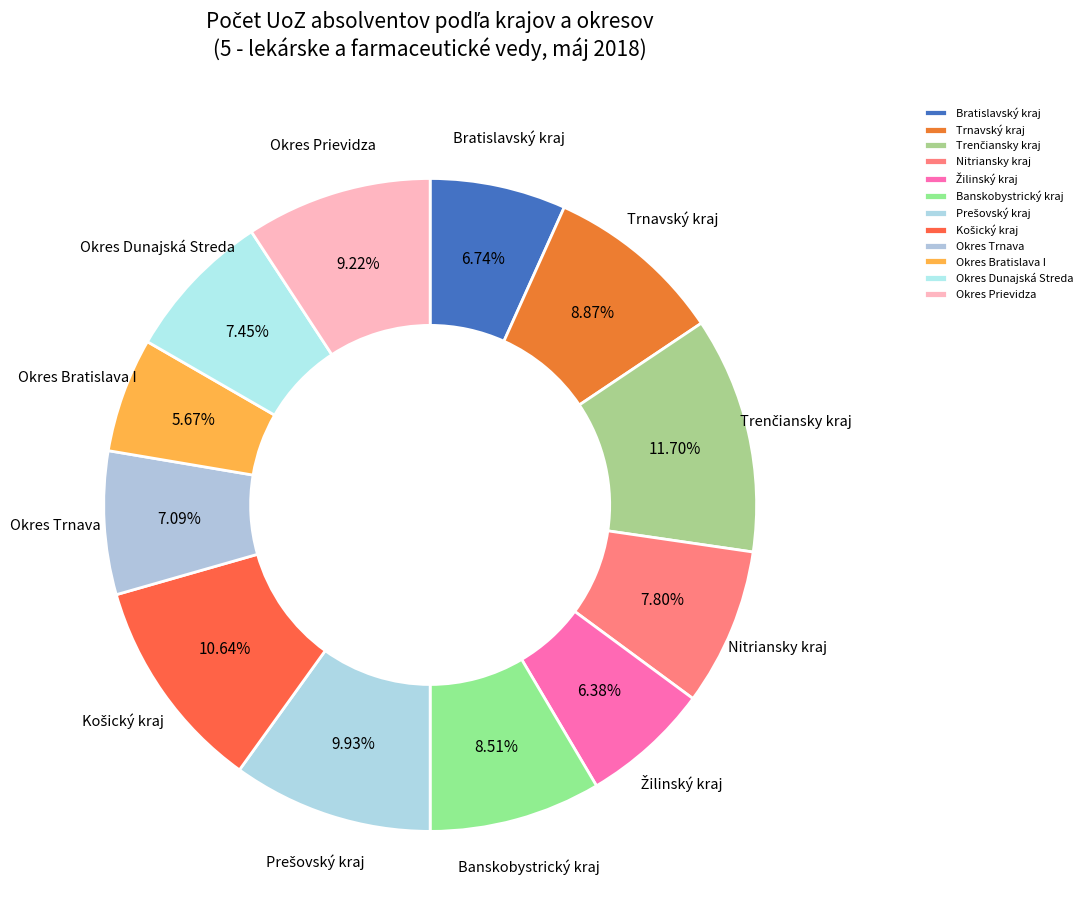

Count the number of slices in the pie.

12